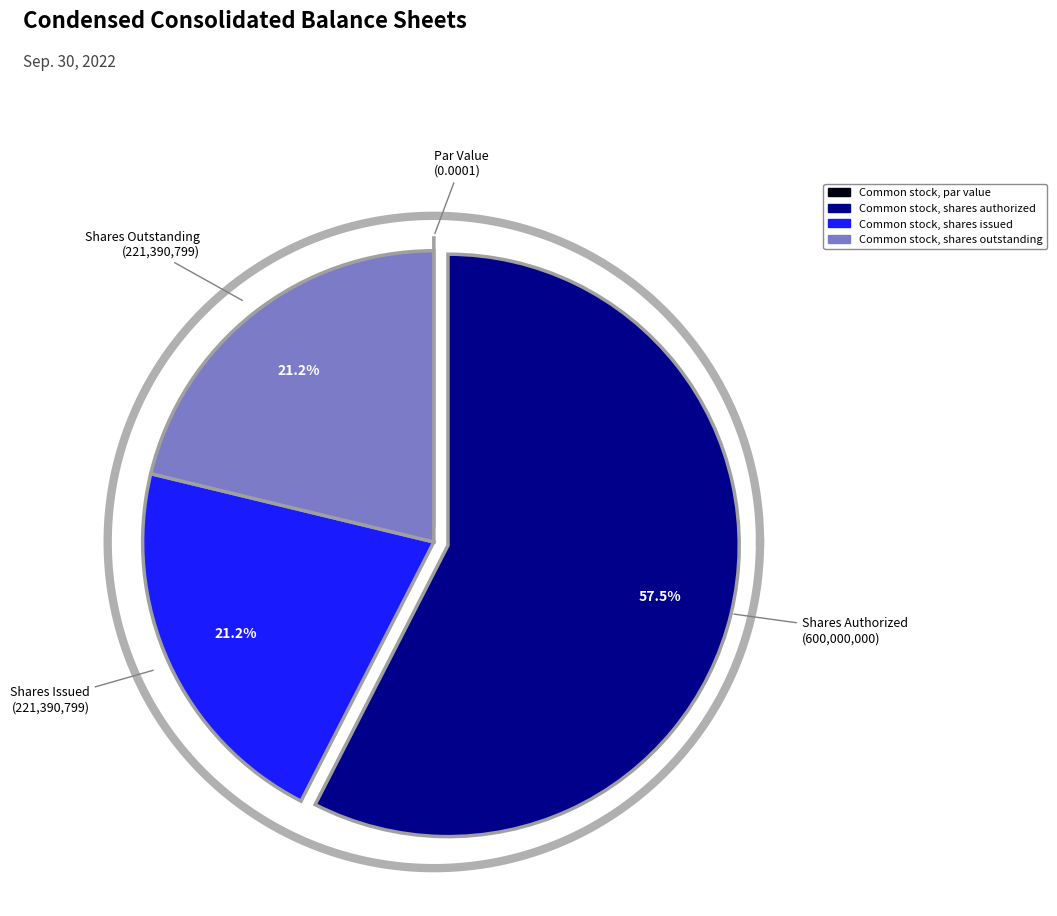

What is the change in value from Common stock, par value to Common stock, shares authorized?

+600000000.0